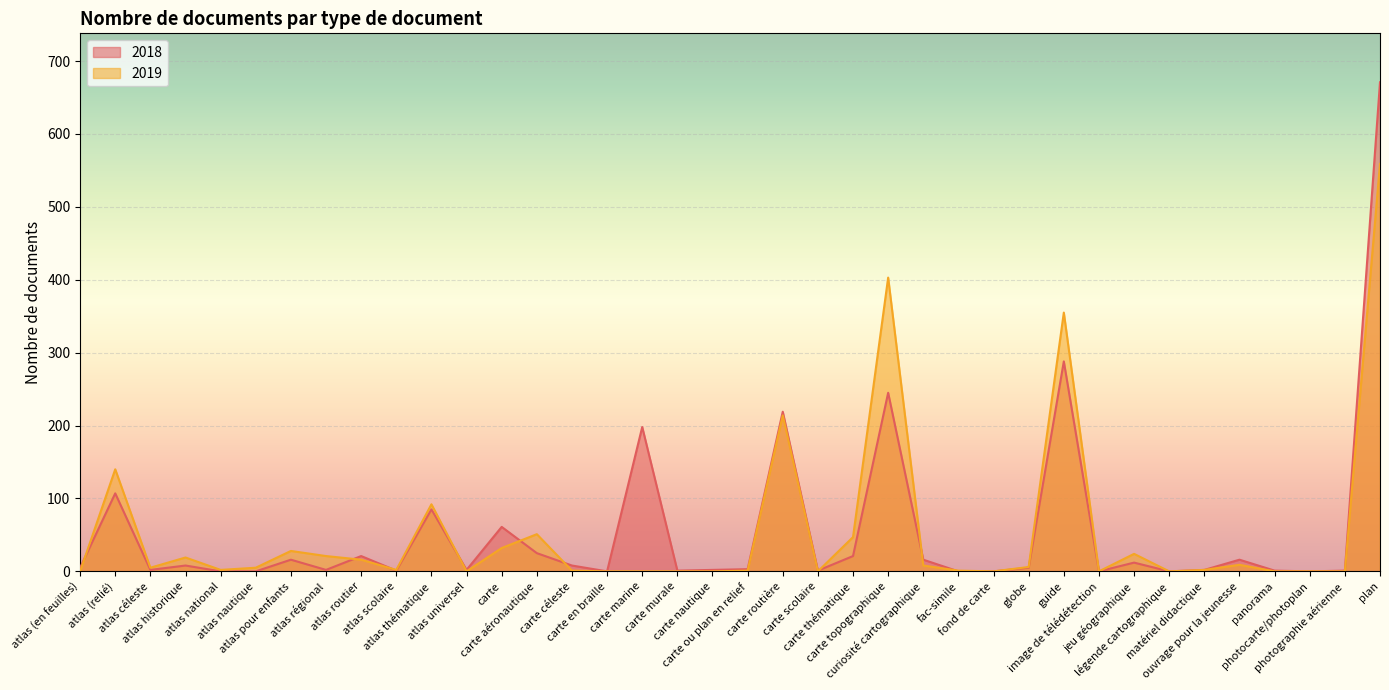

Where is 2018 nearest to the value 335?

guide